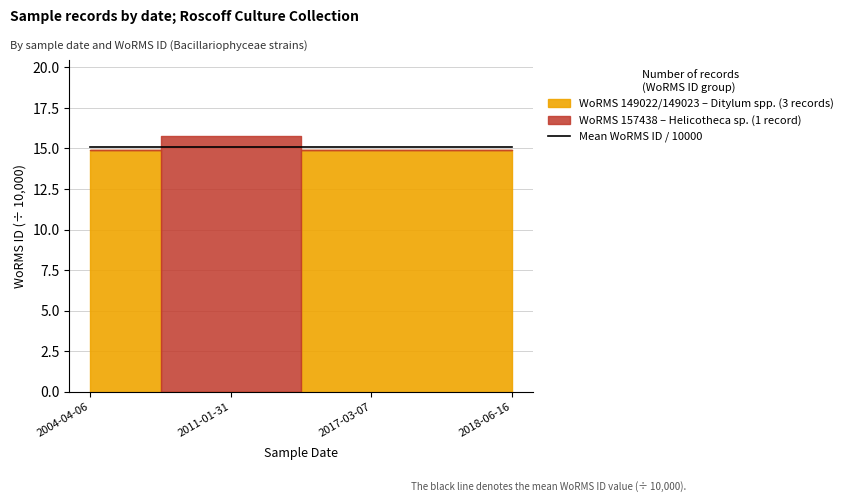

How many lines are shown in the chart?

1